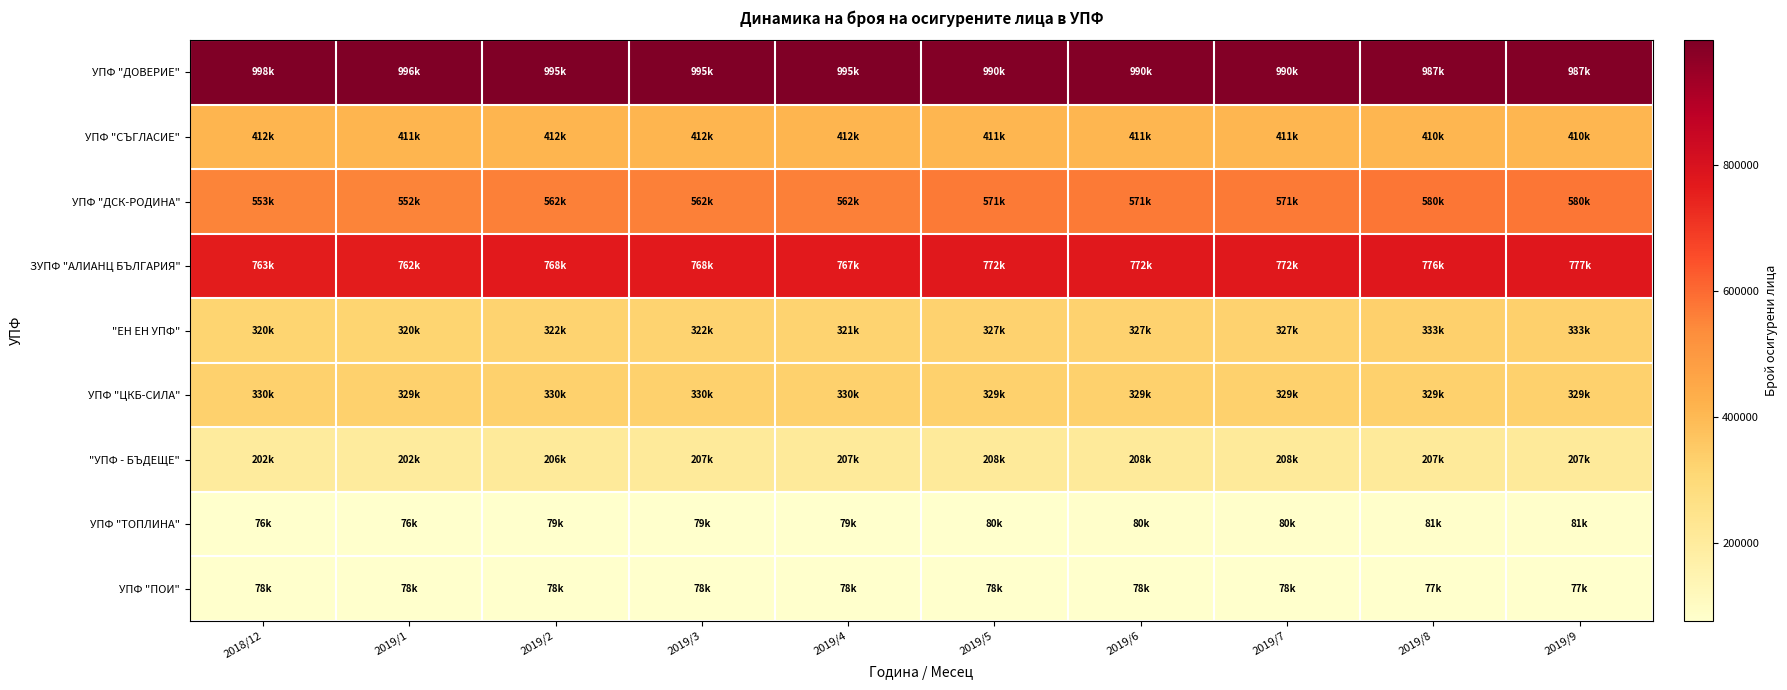

Reading left to right, list all the values displayed in this chart.

УПФ "ДОВЕРИЕ": 2018/12=997601	2019/1=996301	2019/2=995084	2019/3=994985	2019/4=994741	2019/5=990191	2019/6=990007	2019/7=990321	2019/8=987310	2019/9=987334
УПФ "СЪГЛАСИЕ": 2018/12=411617	2019/1=411272	2019/2=411711	2019/3=411810	2019/4=411823	2019/5=410668	2019/6=410682	2019/7=410795	2019/8=409774	2019/9=409780
УПФ "ДСК-РОДИНА": 2018/12=553142	2019/1=552313	2019/2=561801	2019/3=561814	2019/4=561767	2019/5=571453	2019/6=571412	2019/7=571164	2019/8=580016	2019/9=579912
ЗУПФ "АЛИАНЦ БЪЛГАРИЯ": 2018/12=763023	2019/1=762316	2019/2=767797	2019/3=767927	2019/4=767409	2019/5=771793	2019/6=771780	2019/7=771540	2019/8=776191	2019/9=776577
"ЕН ЕН УПФ": 2018/12=320348	2019/1=320101	2019/2=321632	2019/3=321678	2019/4=321481	2019/5=326944	2019/6=327007	2019/7=327029	2019/8=332523	2019/9=332670
УПФ "ЦКБ-СИЛА": 2018/12=329719	2019/1=329305	2019/2=329964	2019/3=329938	2019/4=329966	2019/5=329059	2019/6=329055	2019/7=329141	2019/8=328742	2019/9=328850
"УПФ - БЪДЕЩЕ": 2018/12=201790	2019/1=202067	2019/2=206368	2019/3=206847	2019/4=206898	2019/5=207725	2019/6=207824	2019/7=207996	2019/8=207240	2019/9=207391
УПФ "ТОПЛИНА": 2018/12=76323	2019/1=76295	2019/2=78592	2019/3=78637	2019/4=78644	2019/5=79867	2019/6=79933	2019/7=80010	2019/8=81256	2019/9=81302
УПФ "ПОИ": 2018/12=77603	2019/1=77576	2019/2=78291	2019/3=78318	2019/4=78333	2019/5=77788	2019/6=77827	2019/7=77869	2019/8=77104	2019/9=77103